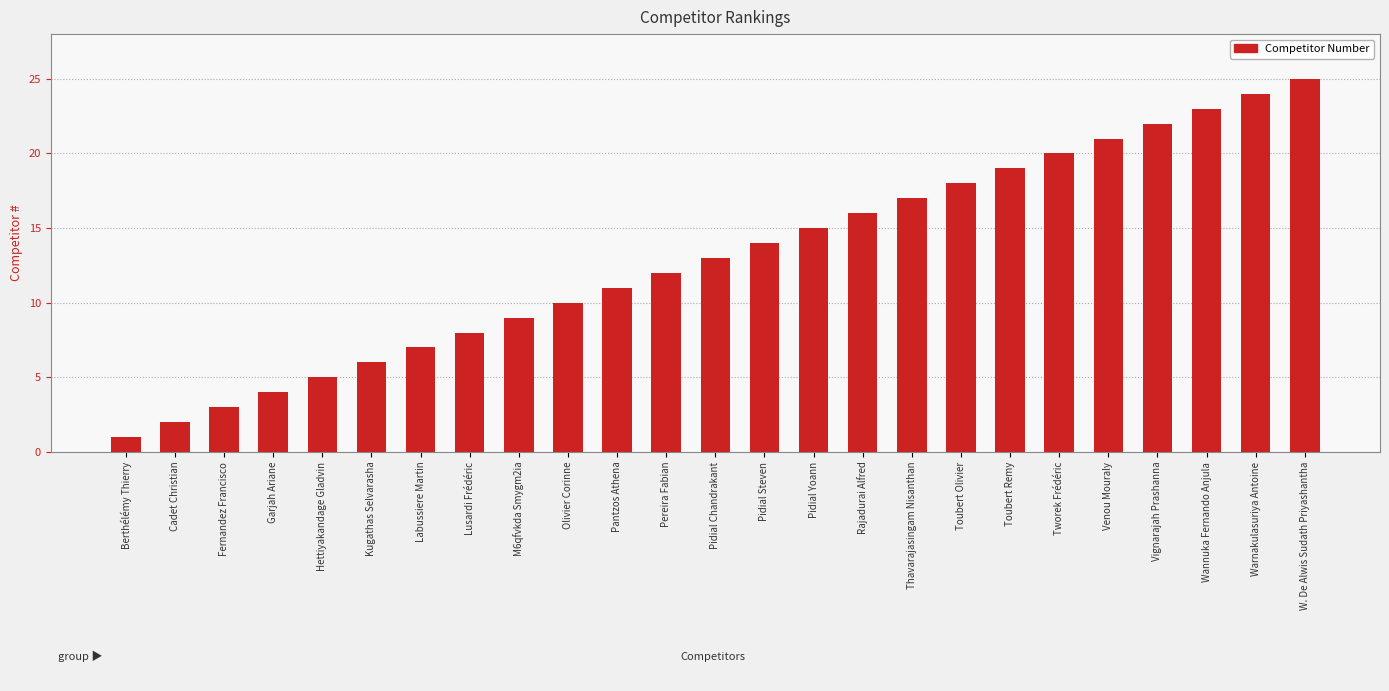

What is the sum of all values?

325